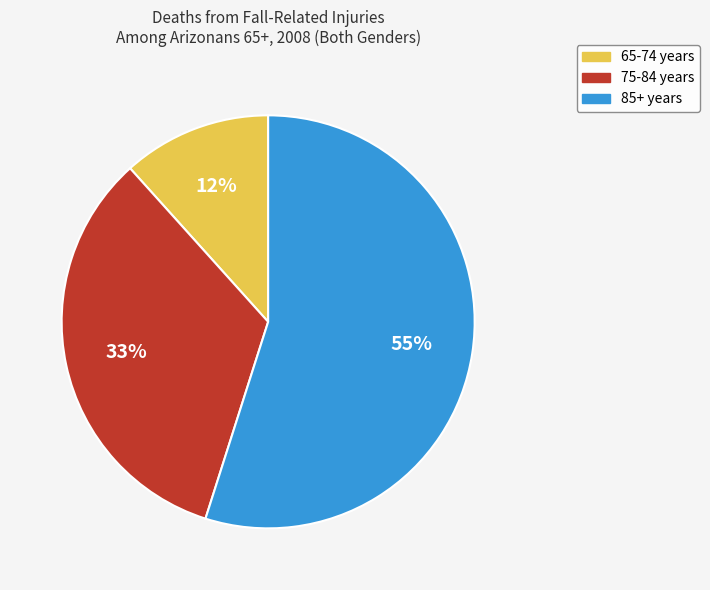

Is it true that 65-74 years is 12% of the pie?

True